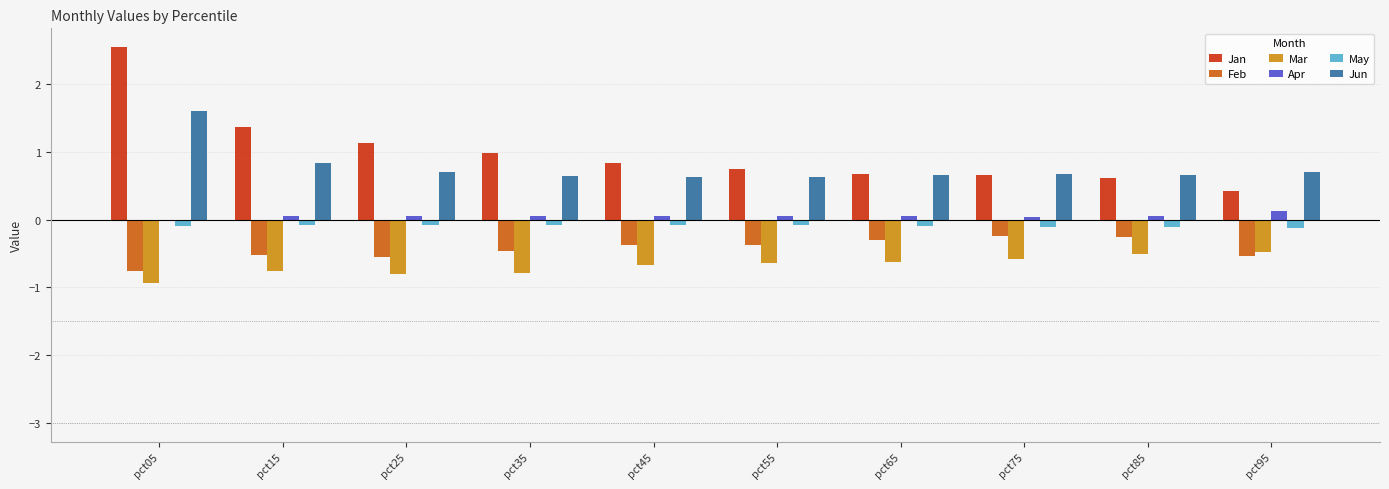

Which series has the largest range (max minus min)?

Jan